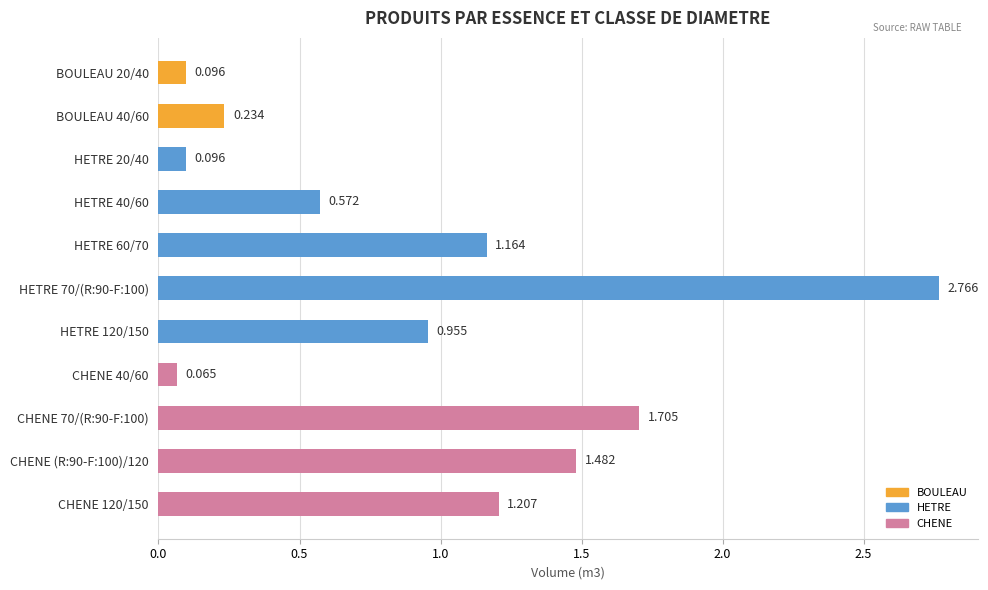

What is the change in value from CHENE 40/60 to CHENE 70/(R:90-F:100)?

+1.6